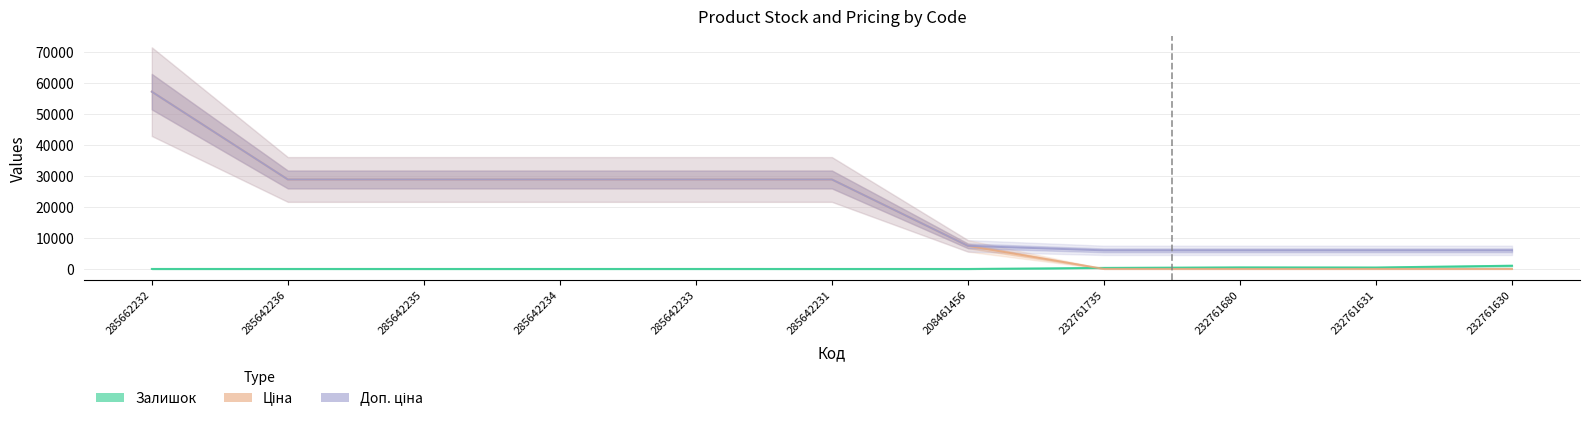

Between 285642235 and 285642234, which series saw the biggest shift?

Залишок